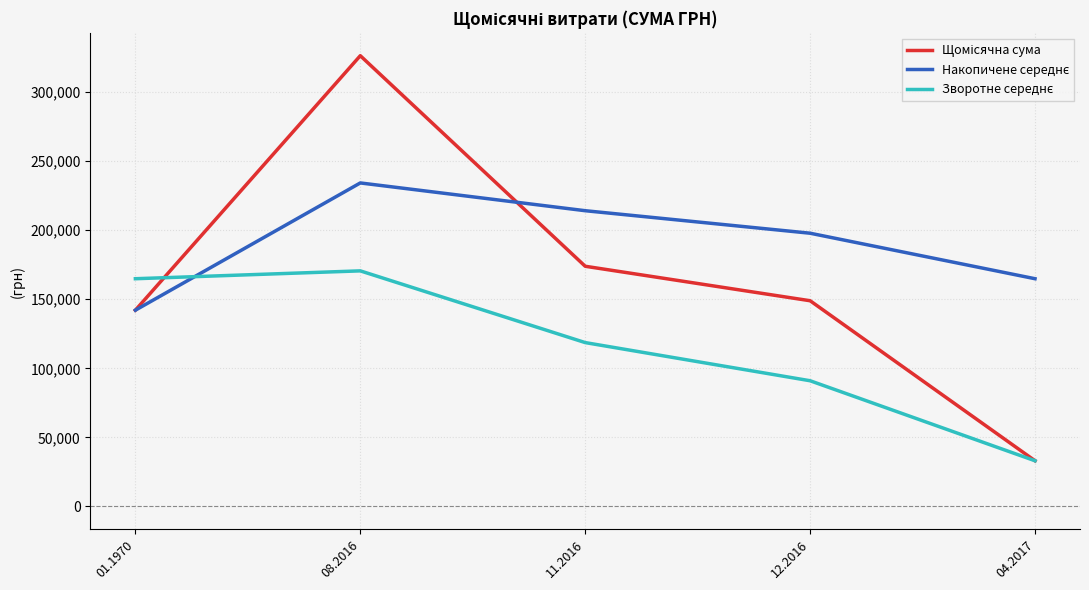

At which category is the sum across all series the highest?

08.2016